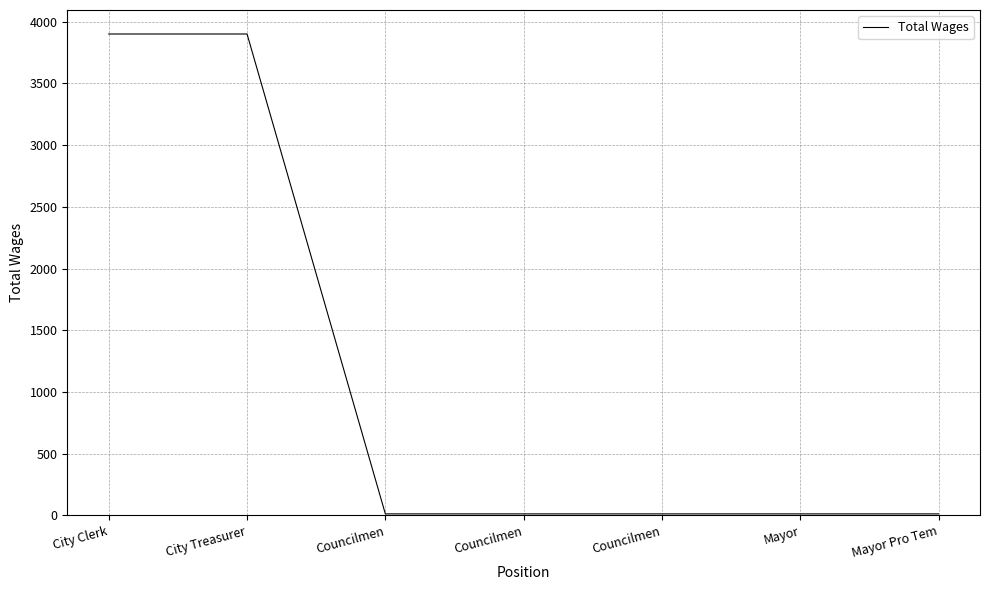

True or false: there are more than 1 points higher than both neighbors.

False